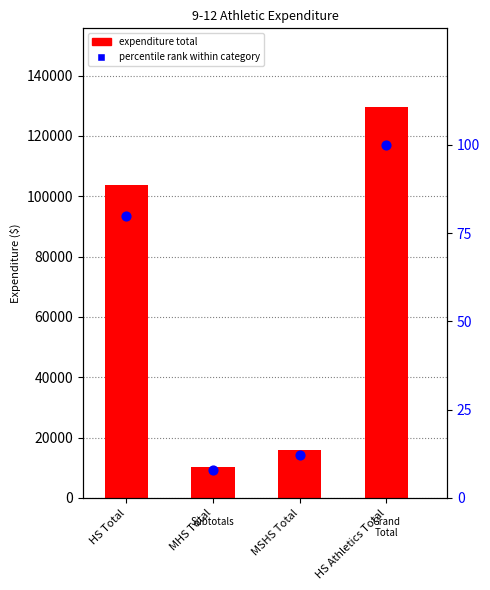

Which has a higher value, HS Total or HS Athletics Total?

HS Athletics Total